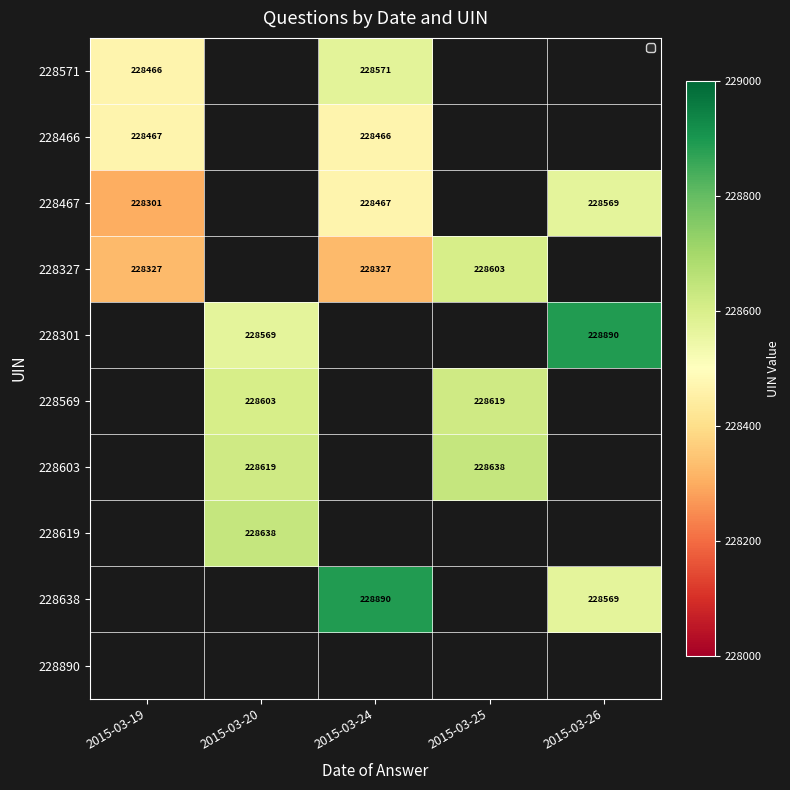

At how many categories does at least one series exceed 228388?

5